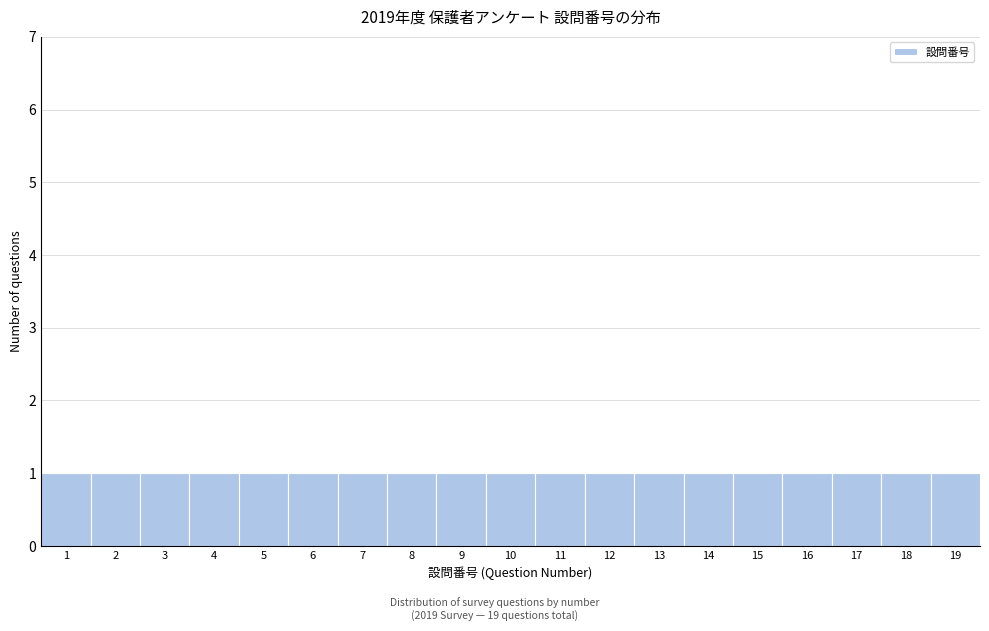

How tall is the bar that spans 16.5 to 17.5 on the x-axis? The values are not printed on the chart, so give them approximately, as read against the axis.

1